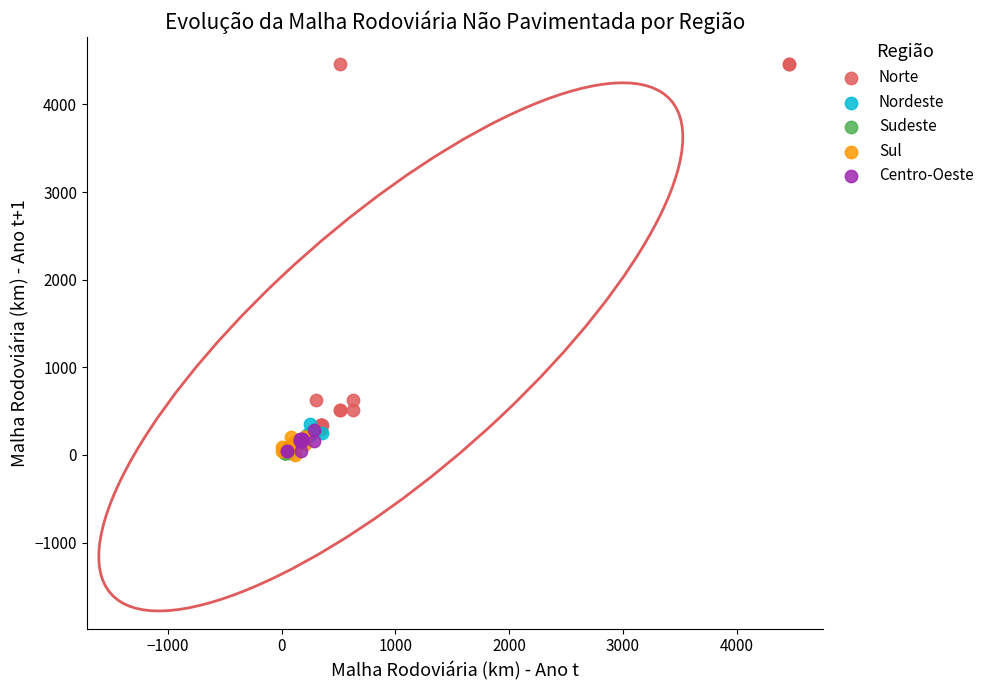

Which series has the largest Y range (max minus min)?

Norte